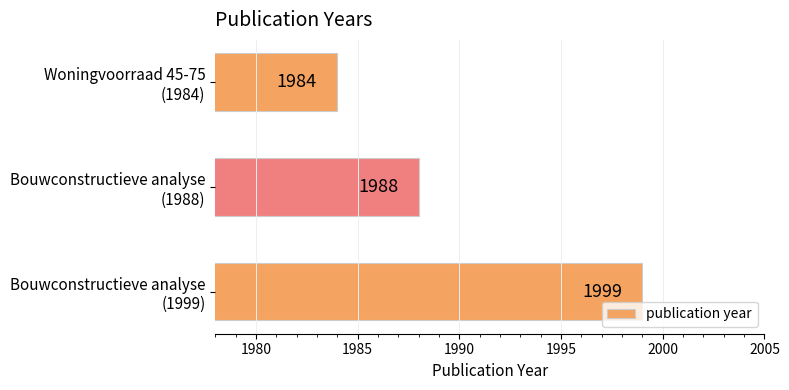

What is the maximum value shown in the chart?

1999